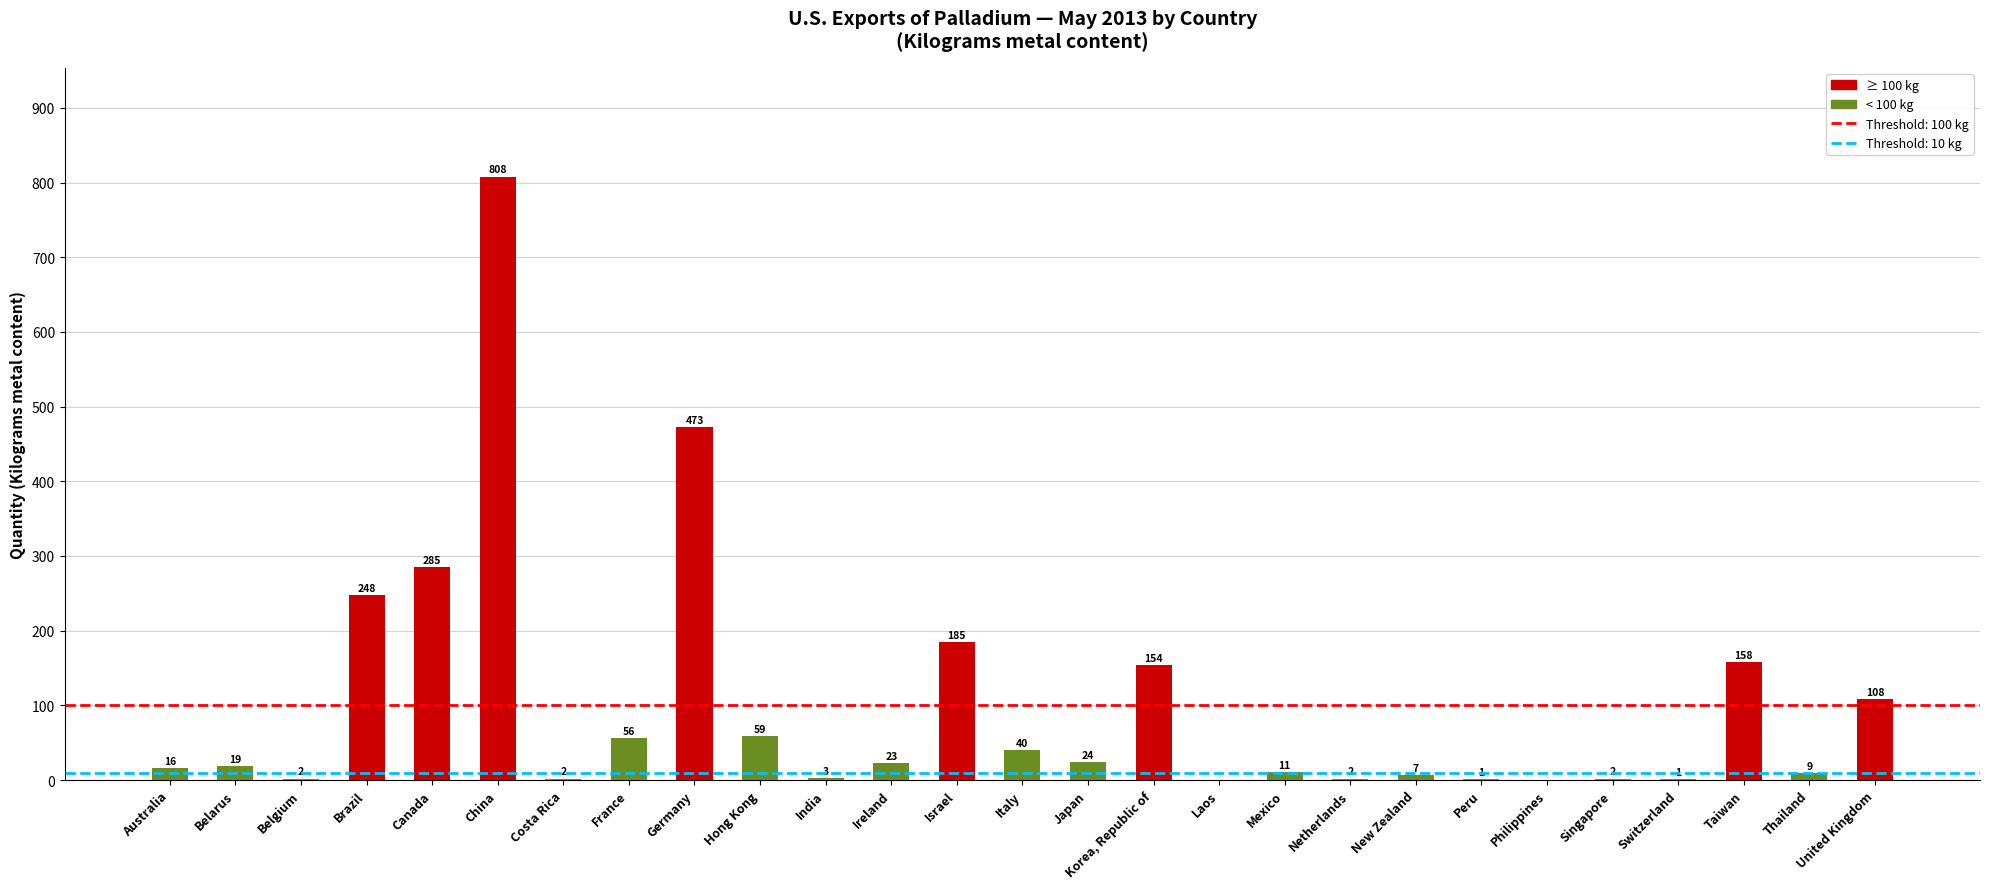

What is the greatest value displayed?

808